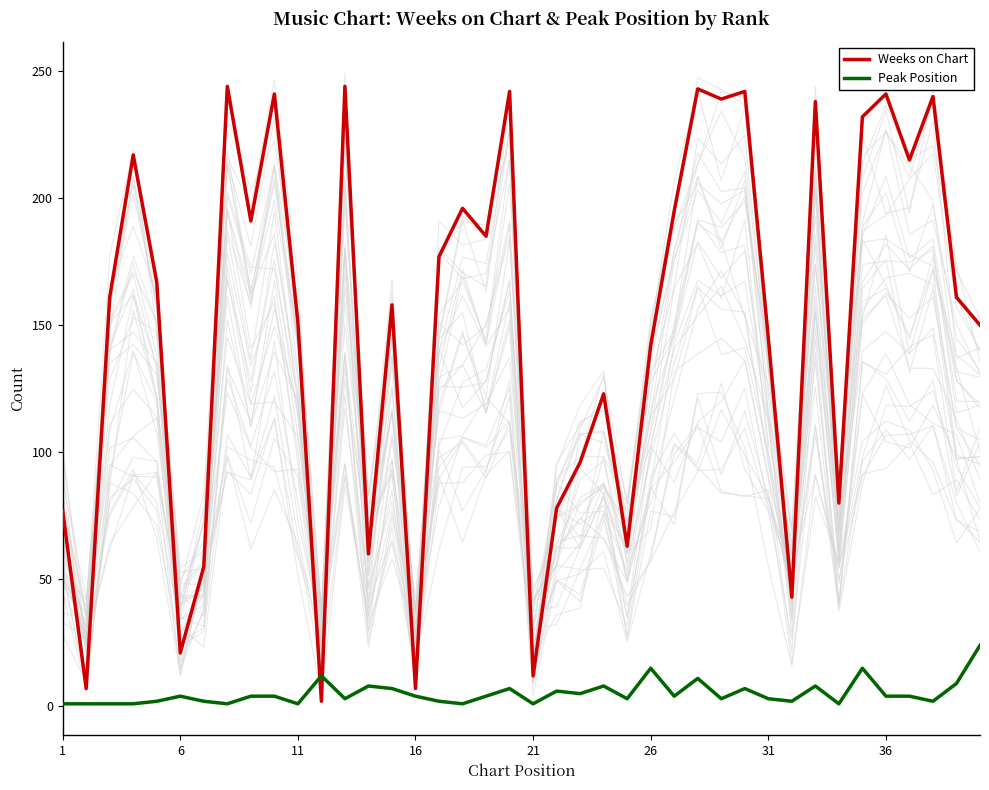

The Weeks on Chart series shows 245 at 11. True or false?

False